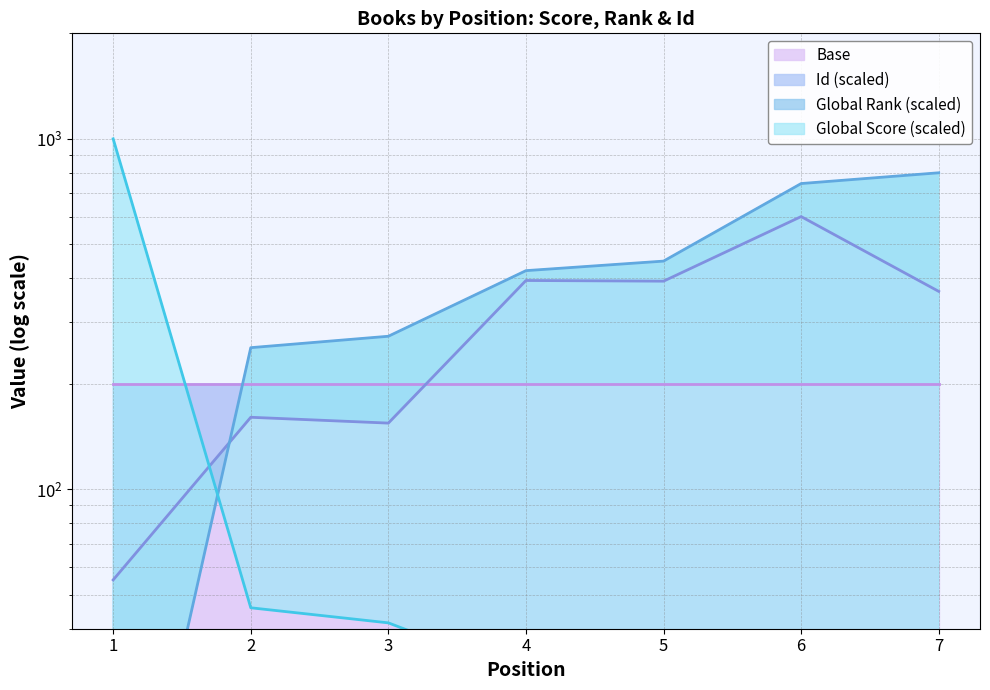

At which category does the chart reach its peak across all series?

1